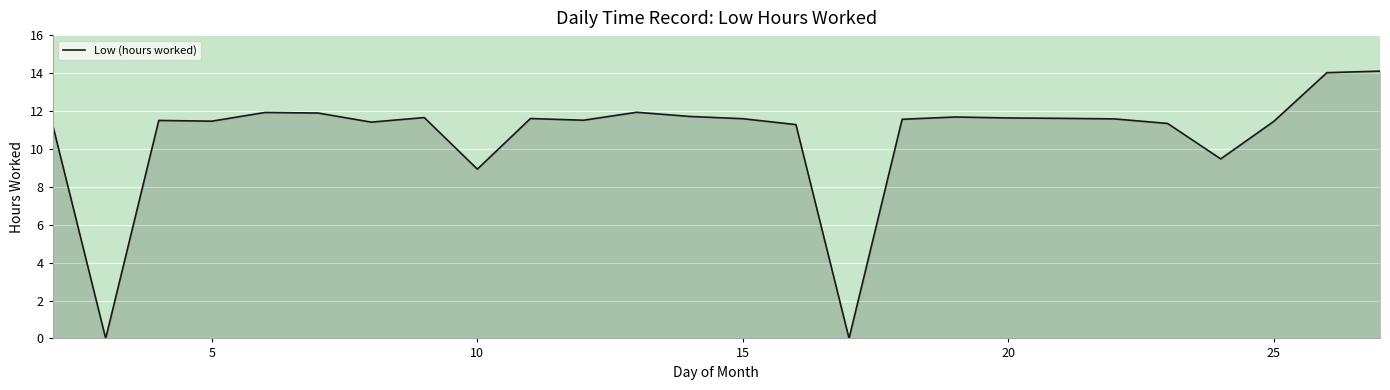

What is the greatest value displayed?

14.1